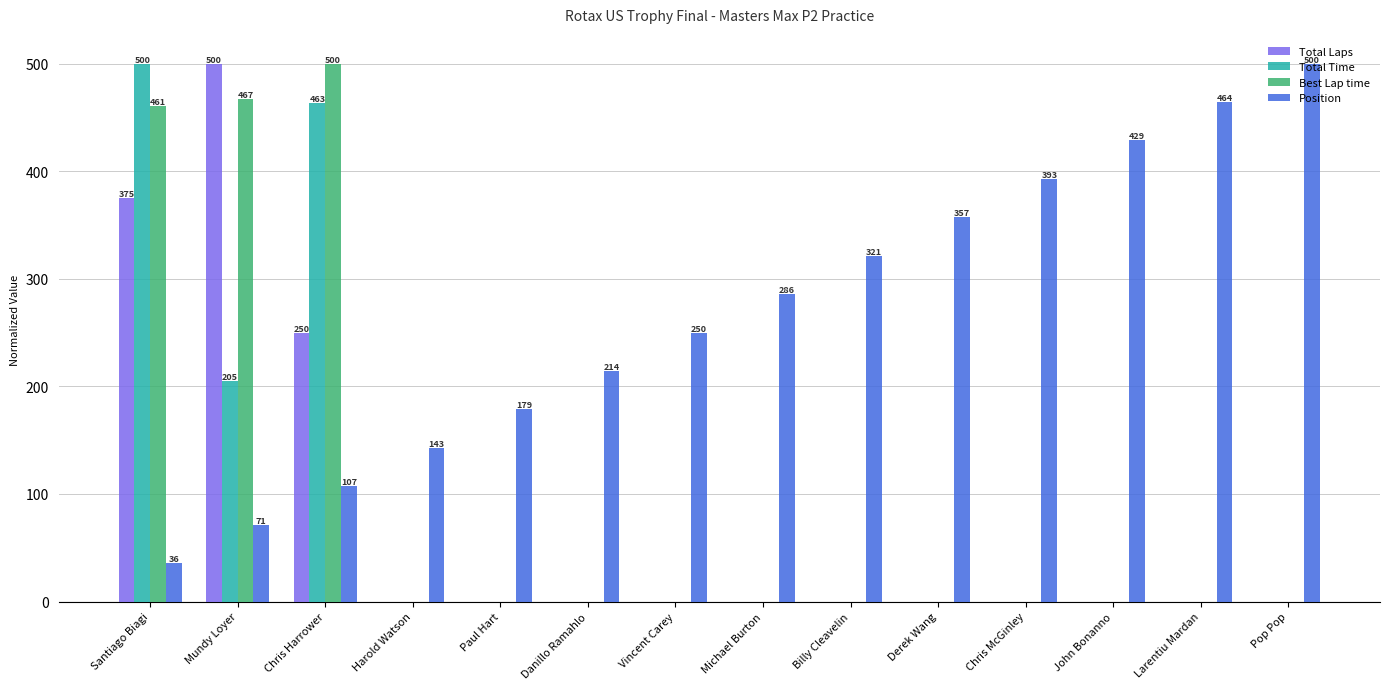

At which category is the sum across all series the highest?

Santiago Biagi